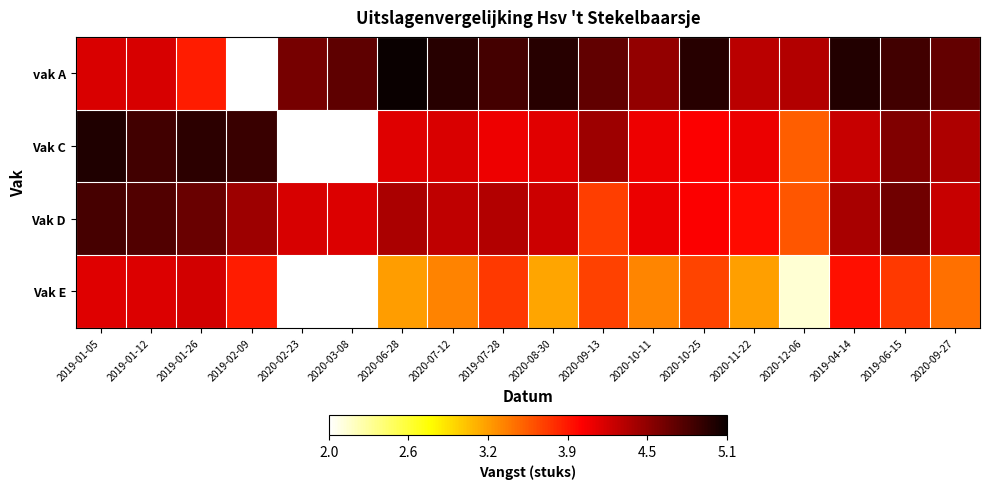

How many categories are shown in the chart?

18